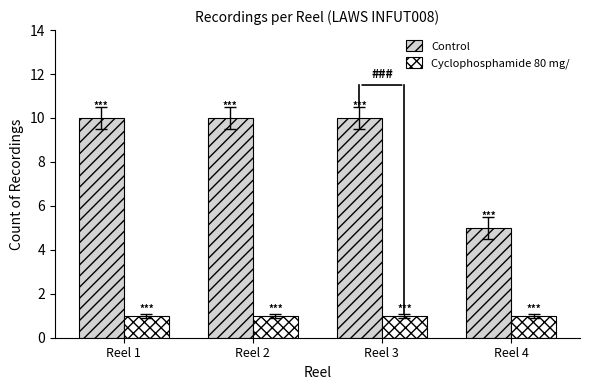

Which series has the largest range (max minus min)?

Control